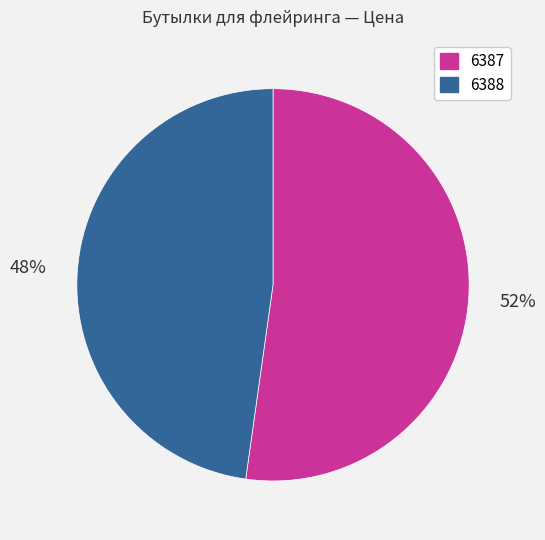

To the nearest percent, what percentage of the pie is 6387?

52%